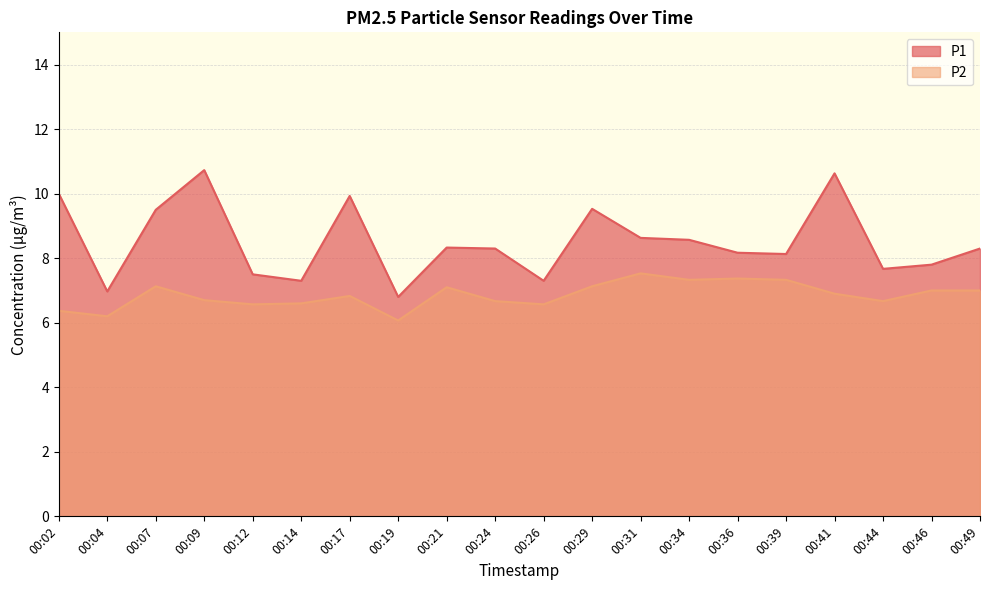

True or false: P1 has a value of 6.6 at 00:17.

False